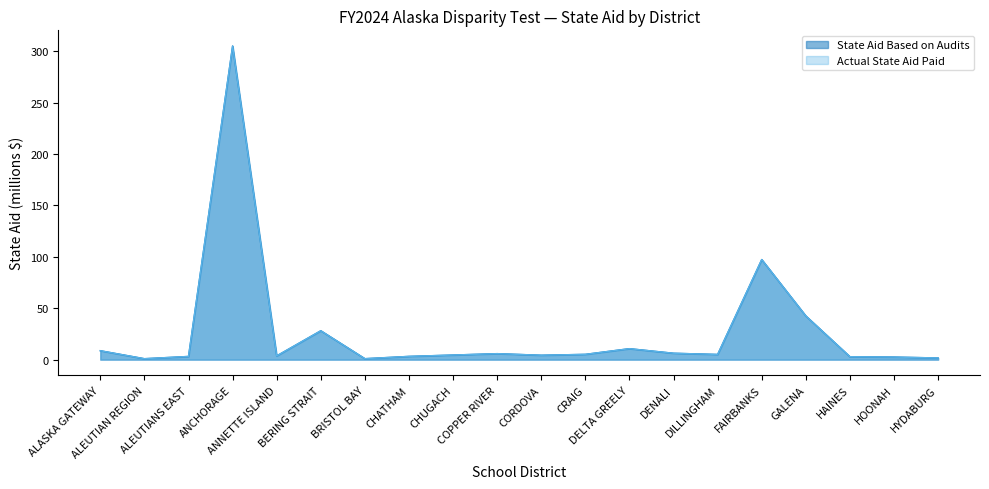

What are all the series names shown in the legend?

State Aid Based on Audits, Actual State Aid Paid